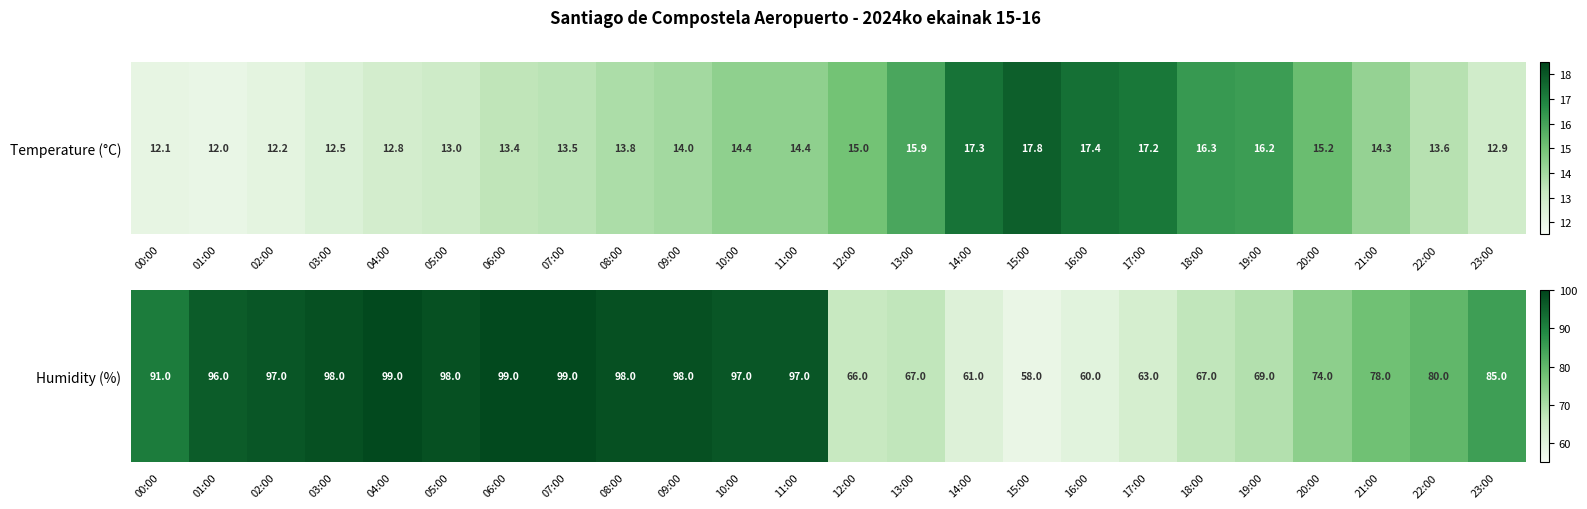

How many categories are shown in the chart?

24